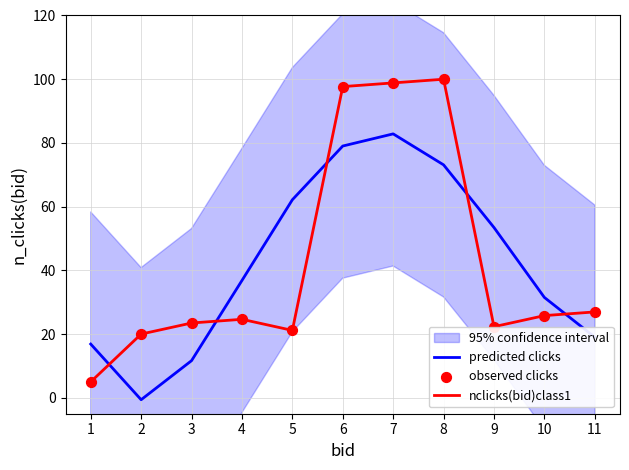

What are all the series names shown in the legend?

predicted clicks, nclicks(bid)class1, observed clicks